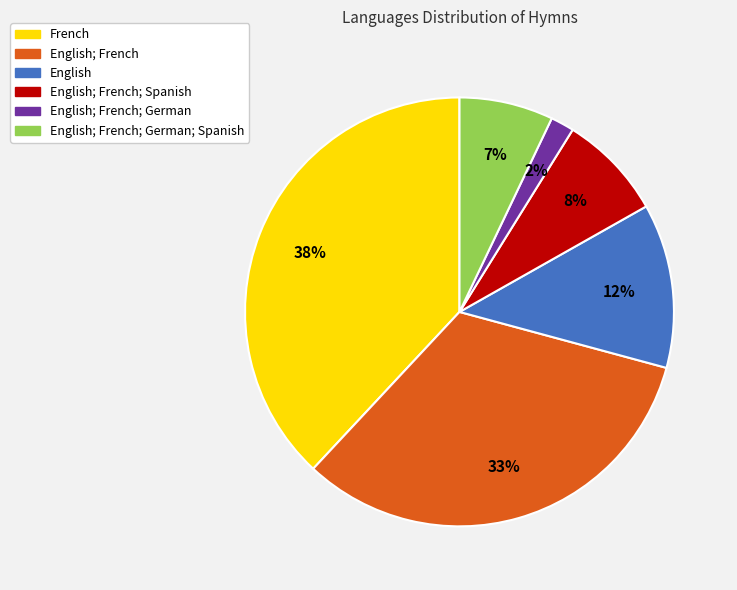

Is there any slice that represents more than half of the pie?

No